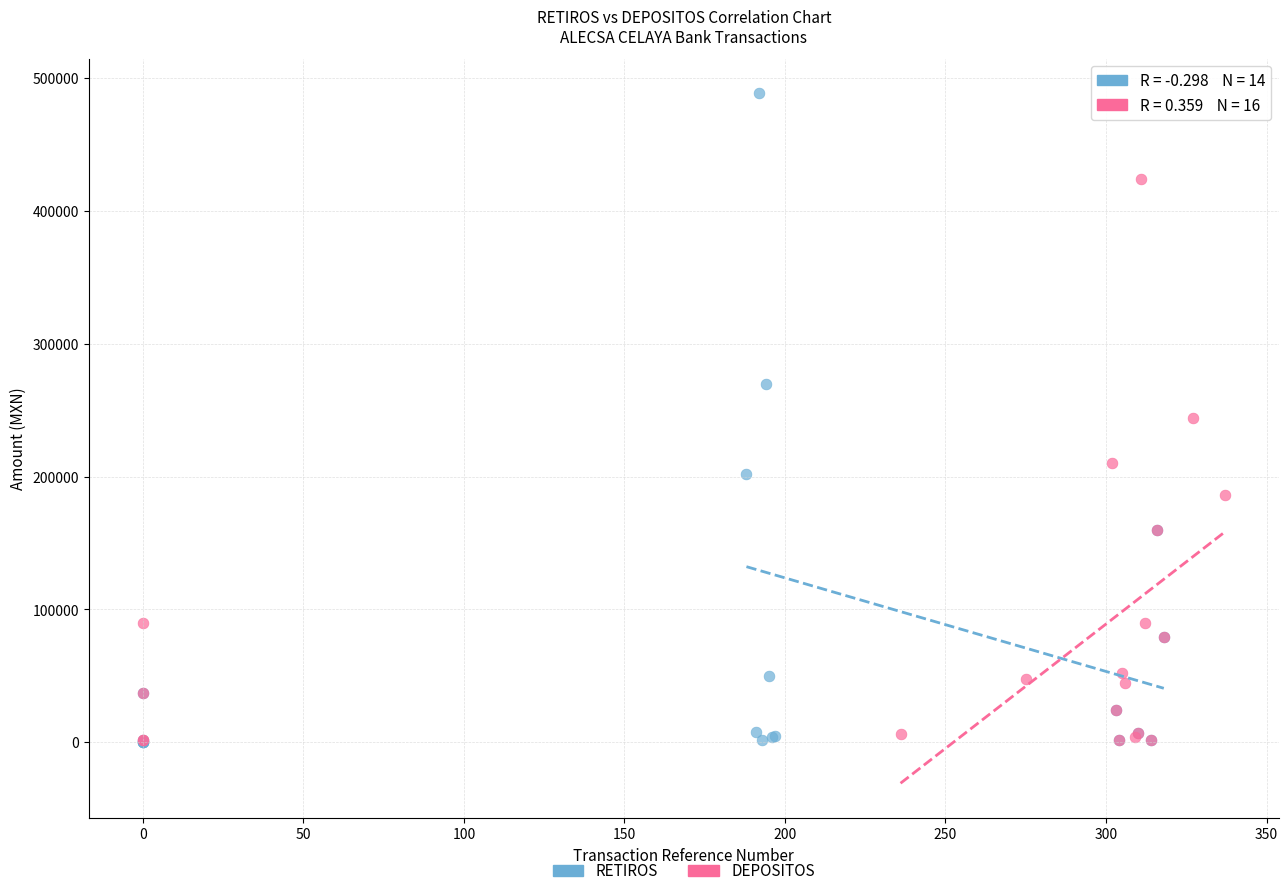

Which series has the widest spread of Y values?

RETIROS